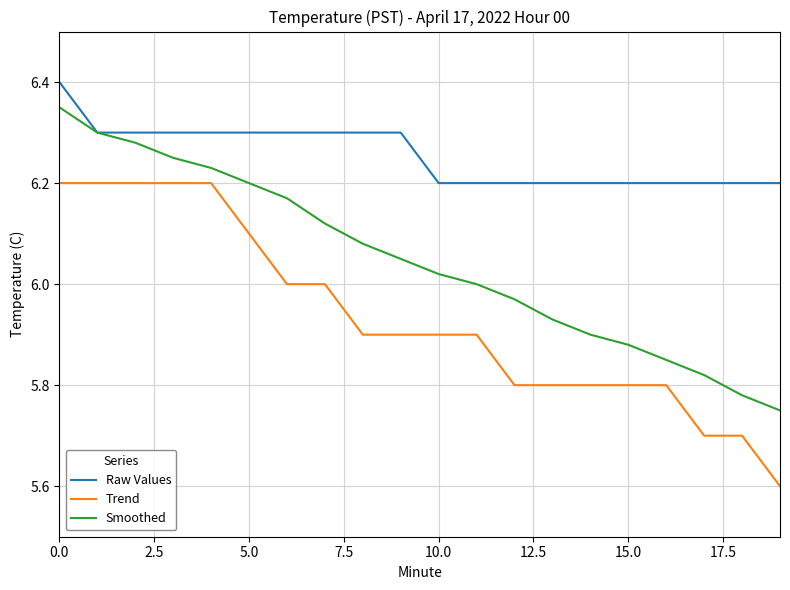

True or false: Trend and Smoothed cross at least once.

False